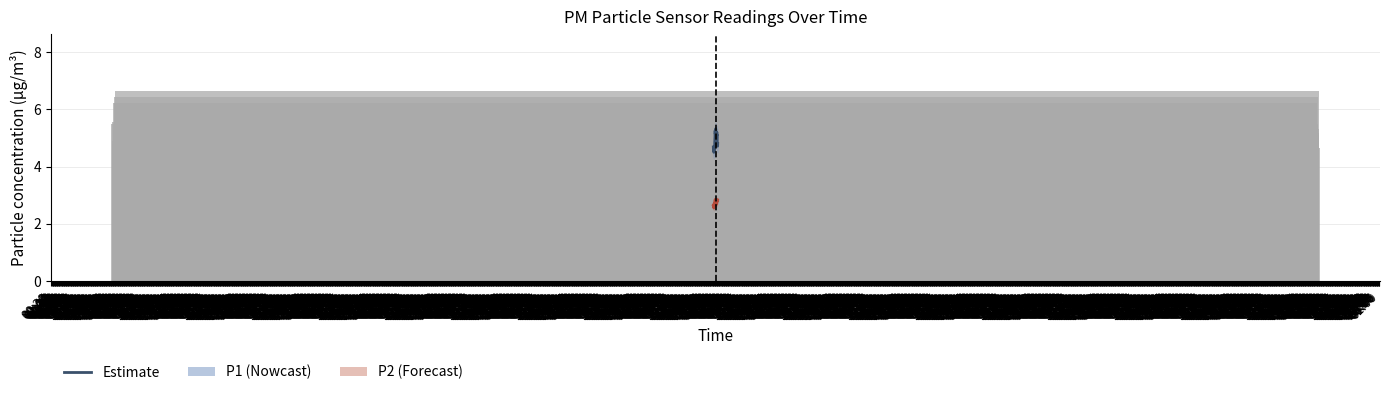

Reading right to left, extract all data points from this chart.

P1 Estimate: 4.8	4.7	4.7	4.7	4.7	5.1	5.1	5.1	5.2	5.0	5.0	5.0	4.8	5.0	4.9	5.0	5.0	5.3	5.3	5.3	5.2	5.2	5.1	5.3	5.0	5.0	4.9	4.6	4.6	4.6	4.6	4.6	4.5	4.6	4.5	4.6	4.6	4.6	4.6	4.7
P2 Estimate: 2.8	2.8	2.8	2.8	2.8	2.8	2.8	2.8	2.8	2.8	2.7	2.8	2.8	2.8	2.7	2.7	2.7	2.8	2.8	2.8	2.8	2.8	2.8	2.8	2.8	2.8	2.8	2.7	2.7	2.7	2.7	2.6	2.6	2.6	2.5	2.6	2.7	2.7	2.7	2.7
P1 (raw): 4.7	4.1	5.2	5.3	4.3	4.8	4.8	4.8	6.7	5.1	5.5	4.9	3.5	4.3	5.0	5.5	6.4	4.7	5.3	3.9	6.2	5.3	5.0	6.2	4.3	5.0	4.8	4.7	4.9	4.3	4.5	4.0	5.5	4.4	4.9	4.2	4.8	3.7	4.8	5.5